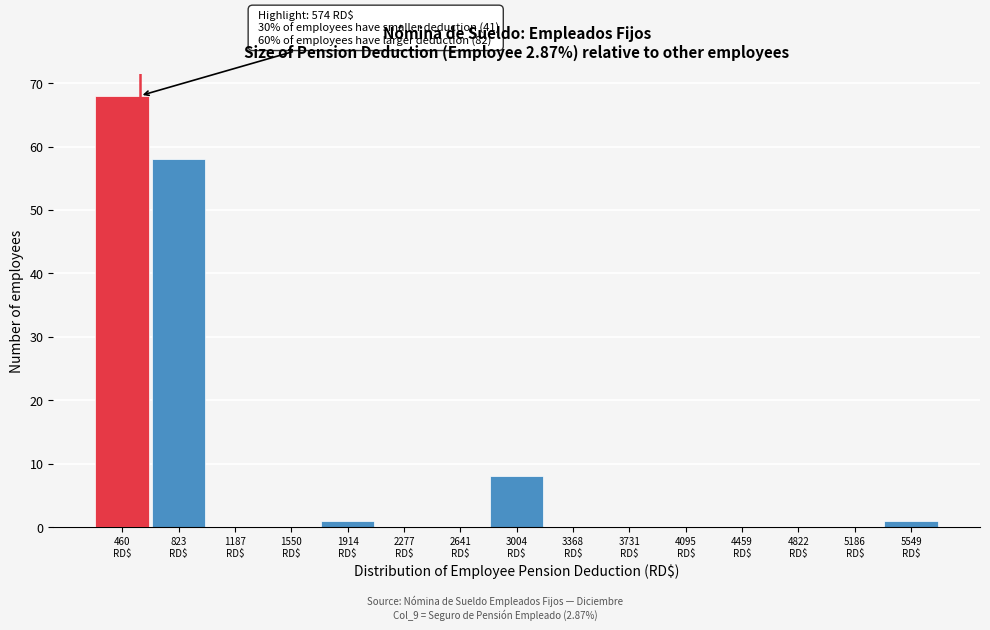

Over which range of the x-axis is the bar tallest?

300 to 650